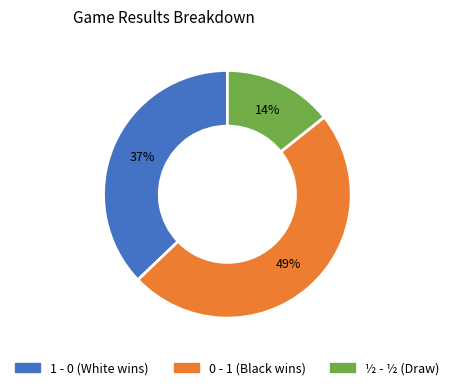

To the nearest percent, what is the average slice percentage?

33%